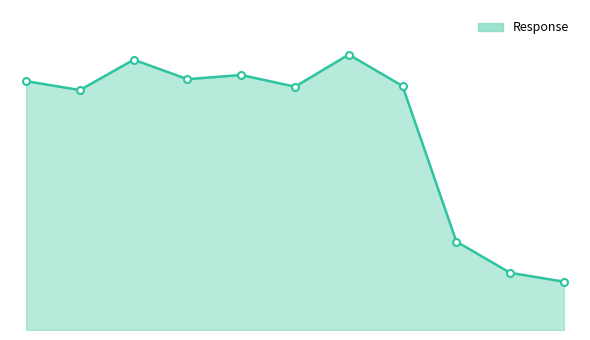

What is the value of the 6th point from the left?

98.8